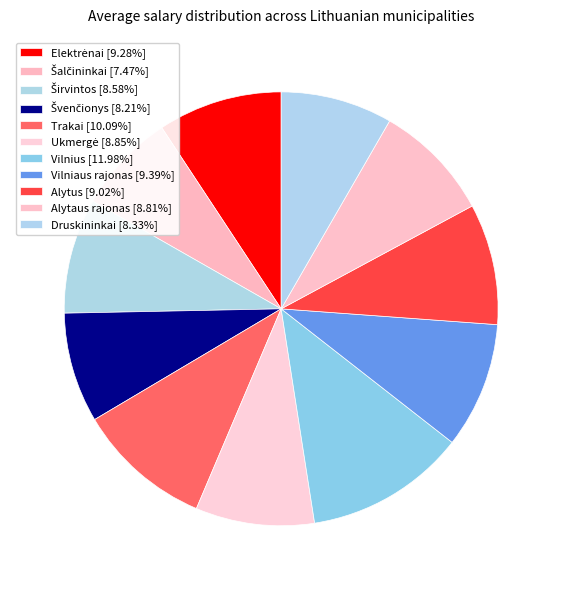

How many segments does this pie chart have?

11